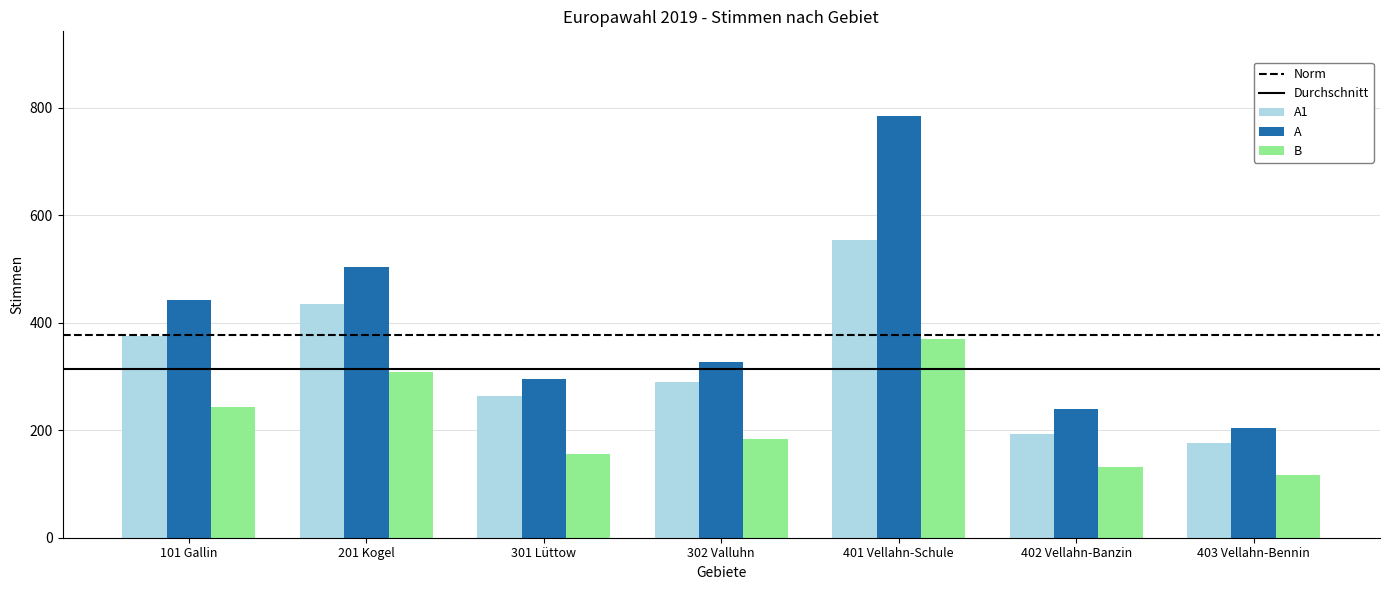

List the series in order of their overall mean, highest first.

A, A1, B